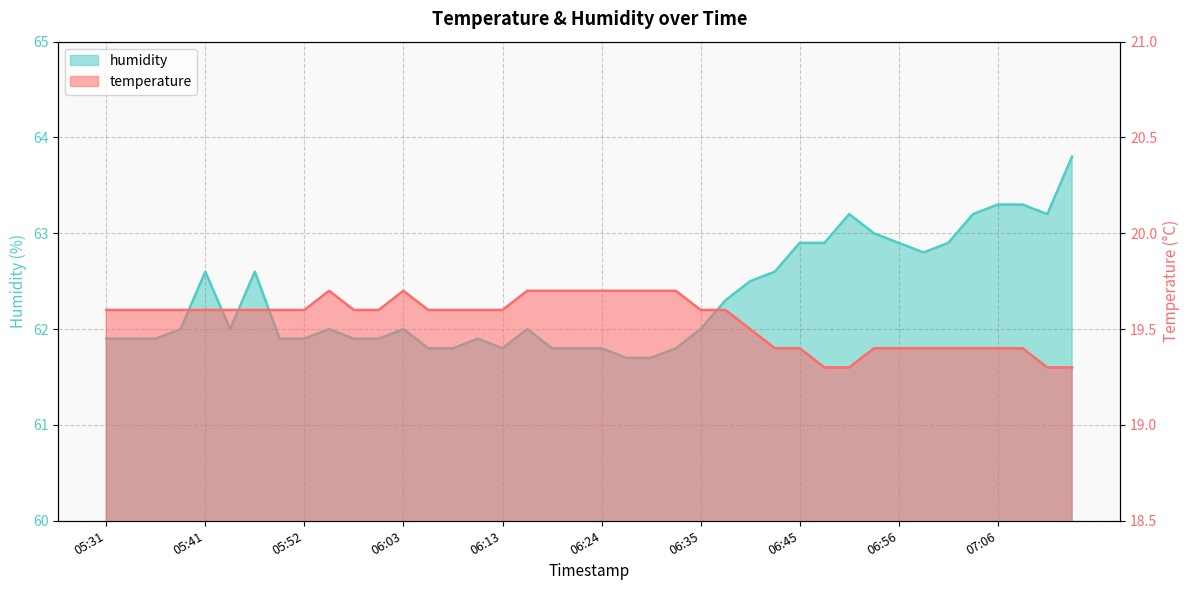

The humidity series shows 83.8 at 06:03. True or false?

False